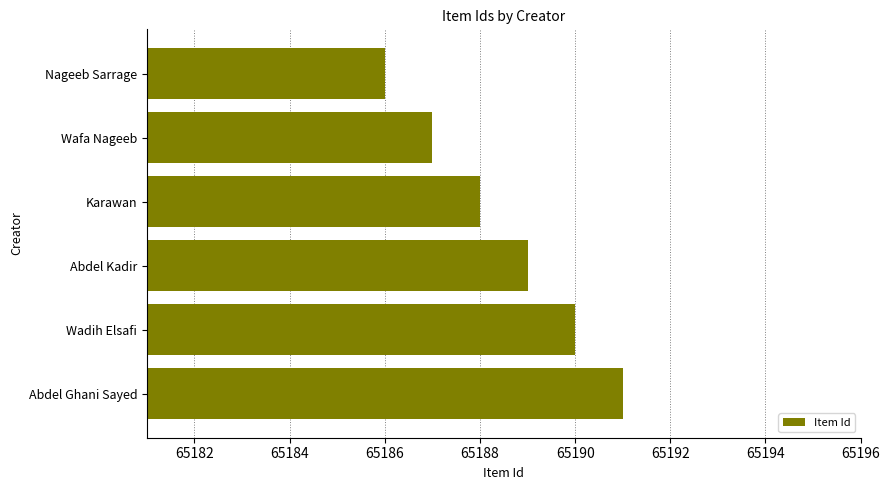

Which has a higher value, Nageeb Sarrage or Wafa Nageeb?

Wafa Nageeb